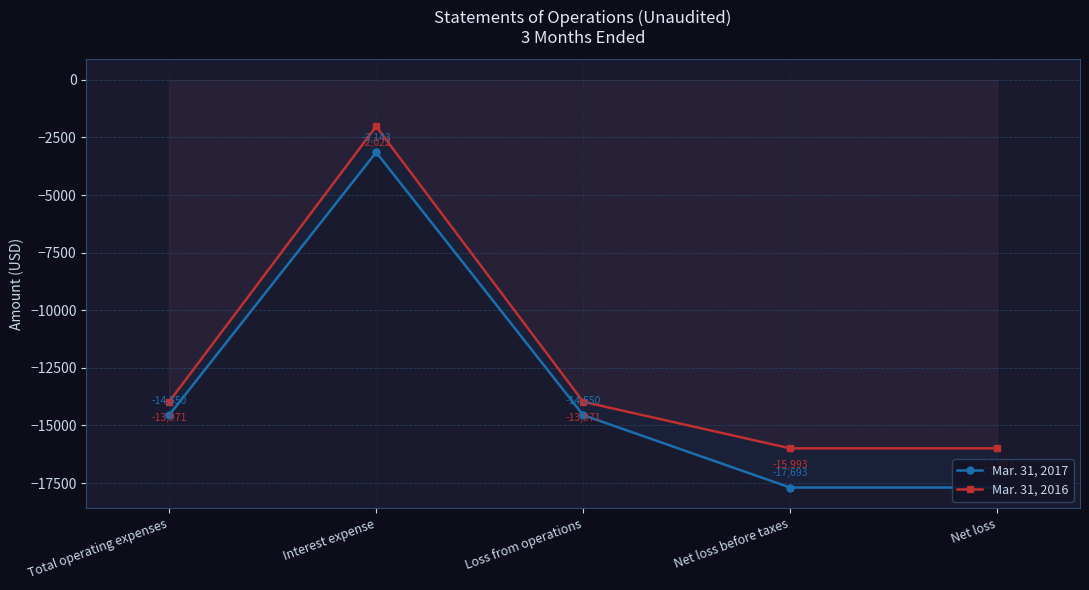

What is the total value across all series at Total operating expenses?

-28521